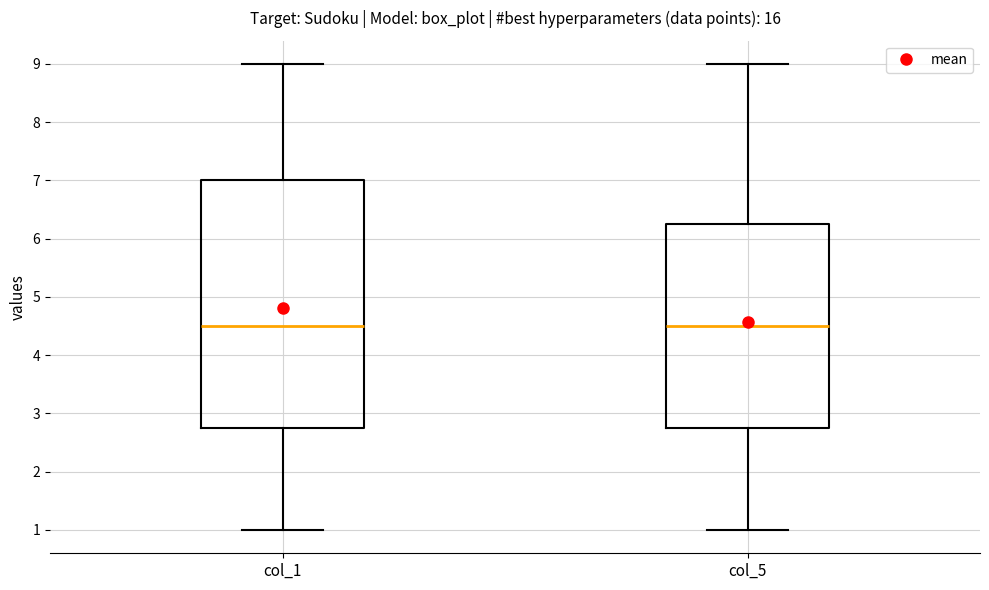

Which box is the tallest, from its lower edge to its upper edge?

col_1